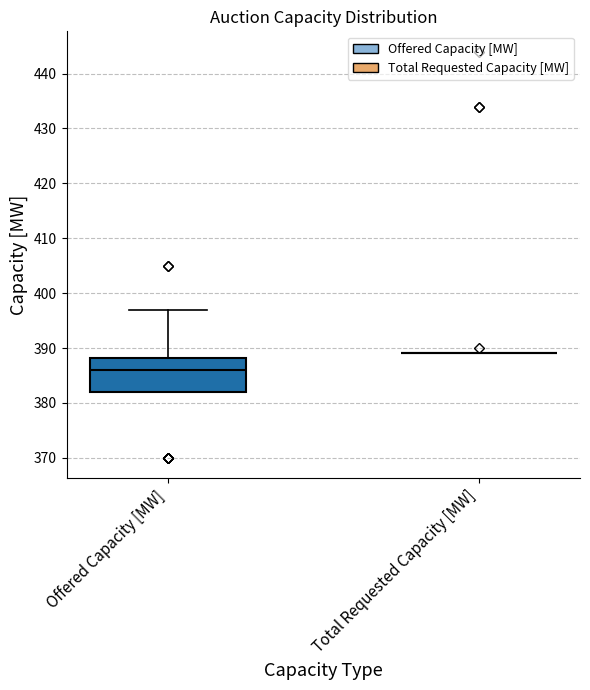

Which box is the tallest, from its lower edge to its upper edge?

Offered Capacity [MW]